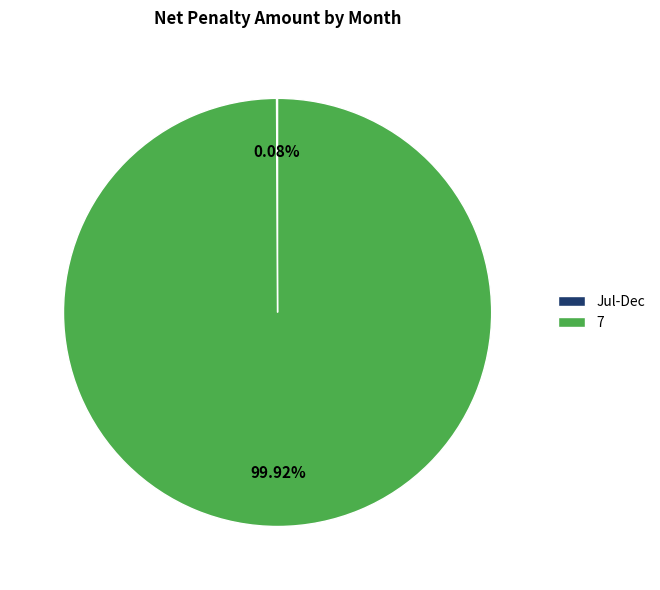

What is the largest slice in the pie chart?

7